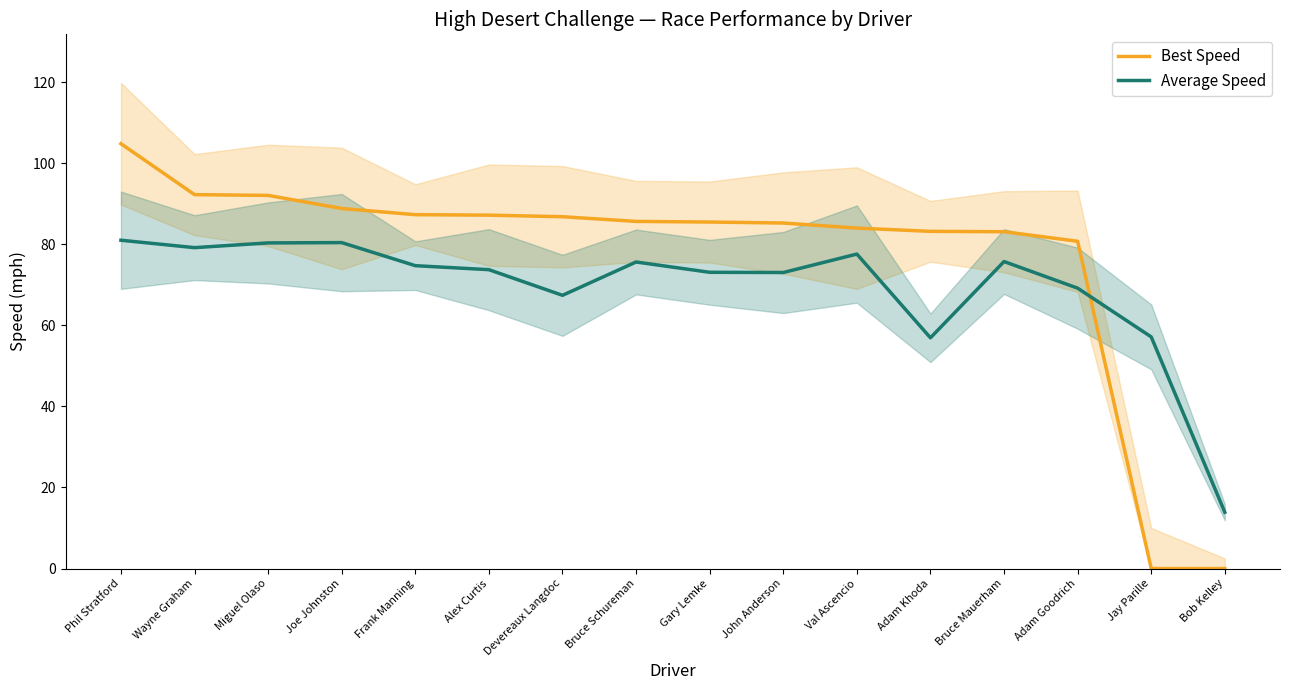

What is the sum of all Best Speed values?

1226.4